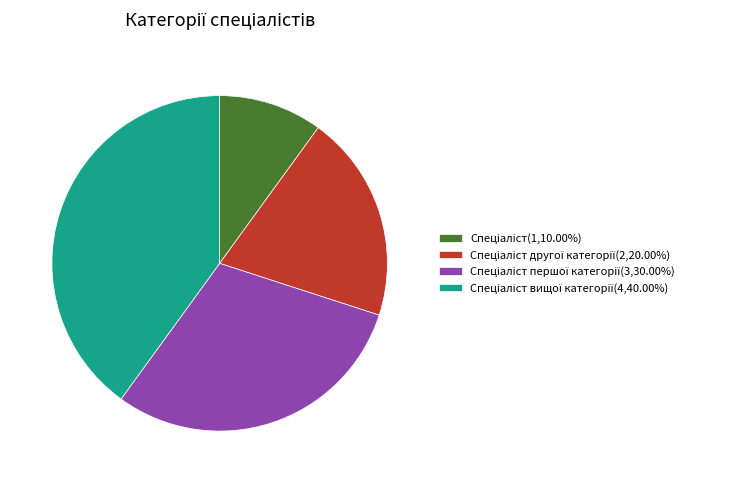

Is there a majority slice in this chart?

No